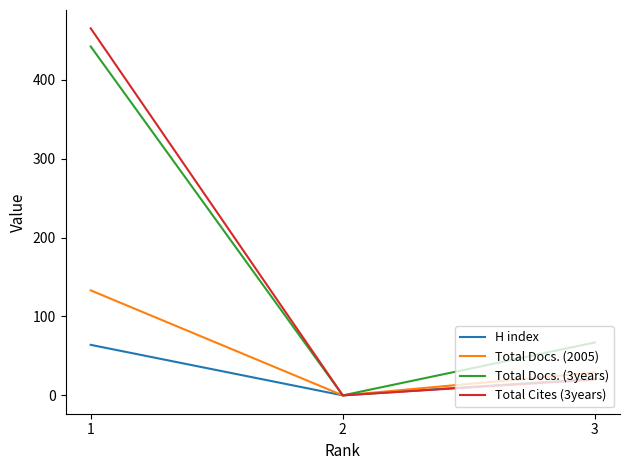

The Total Cites (3years) series shows 215 at 1. True or false?

False